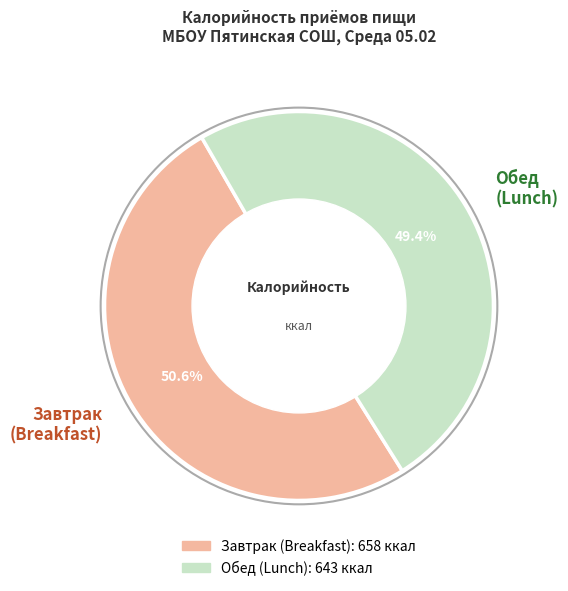

To the nearest percent, what is the difference between the largest and smallest slice percentages?

1%